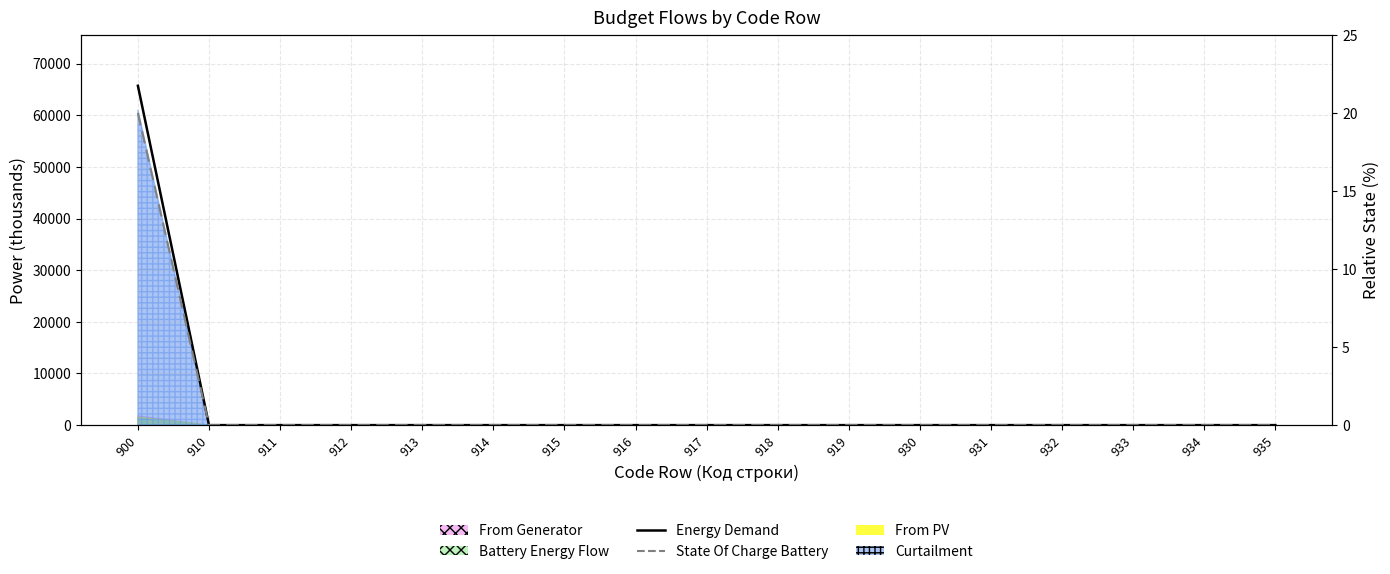

What is the difference between the maximum and second lowest values in the State Of Charge Battery series?

20.0